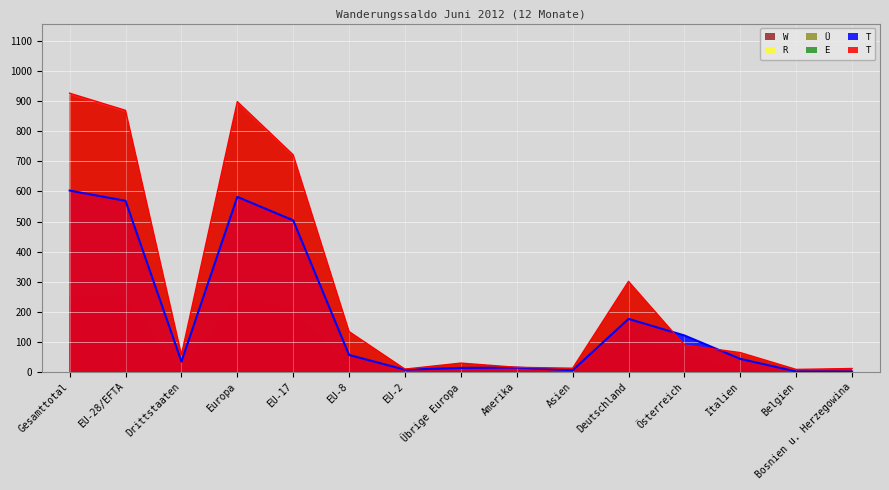

Between EU-17 and Europa, which is larger?

Europa